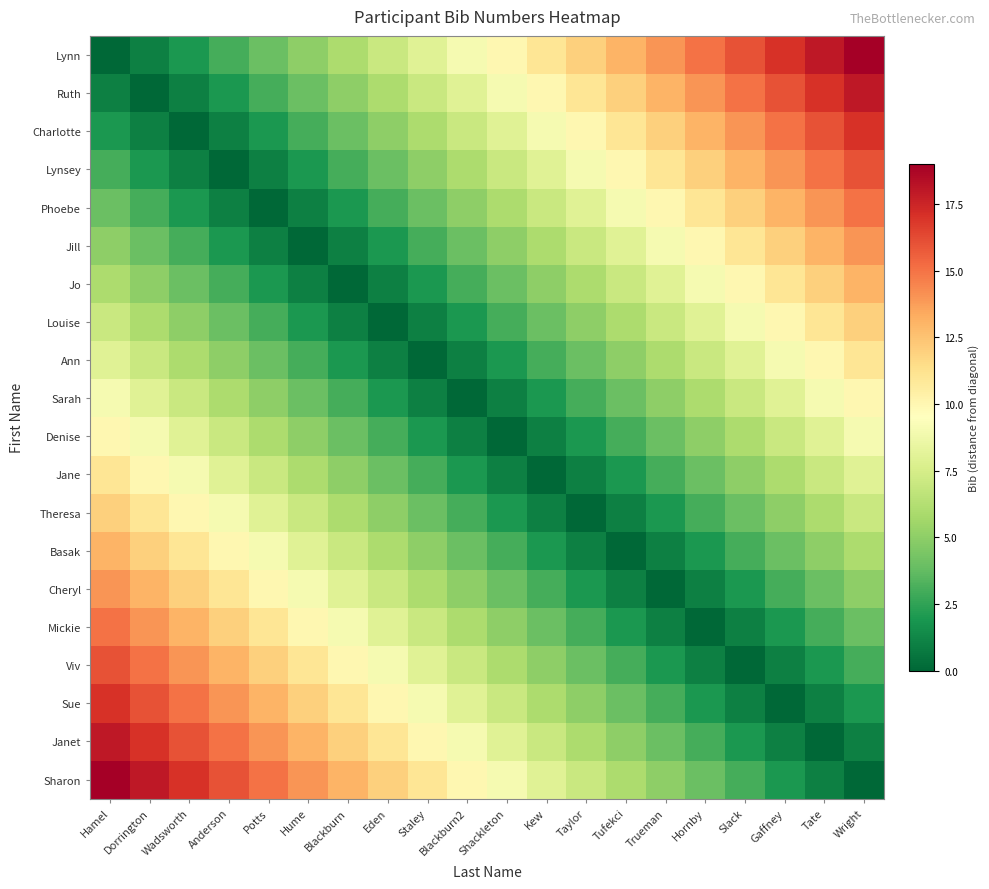

At which category is the sum across all series the highest?

Hamel